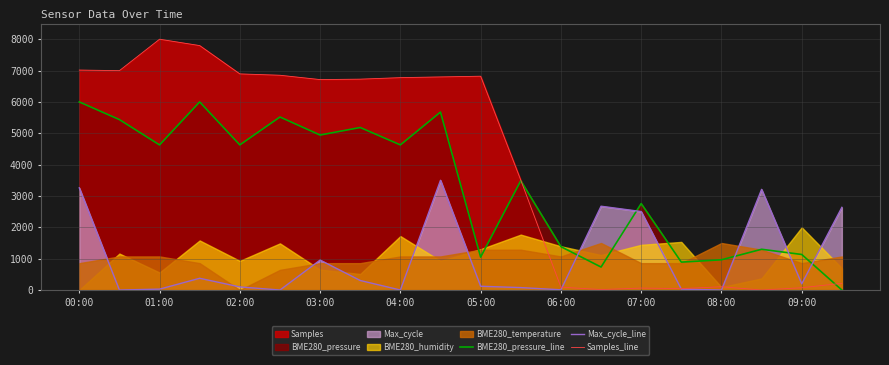

True or false: BME280_pressure_line has a value of 964.4 at 08:00.

True